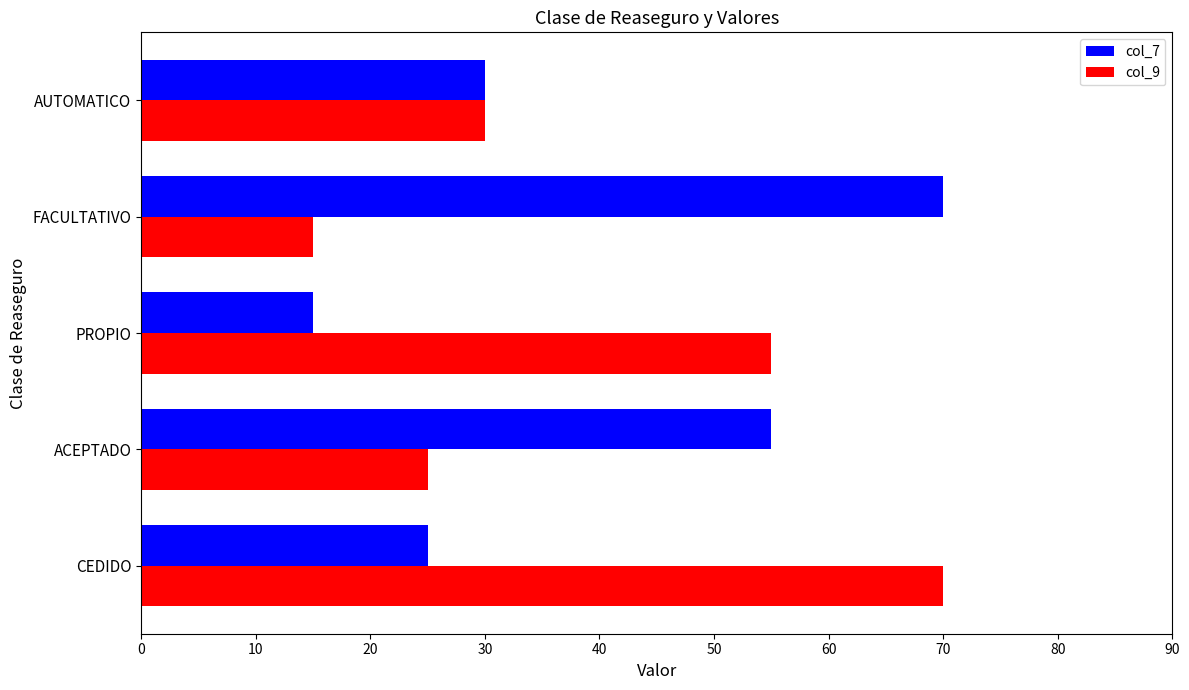

What is the maximum value for col_7?

70.0